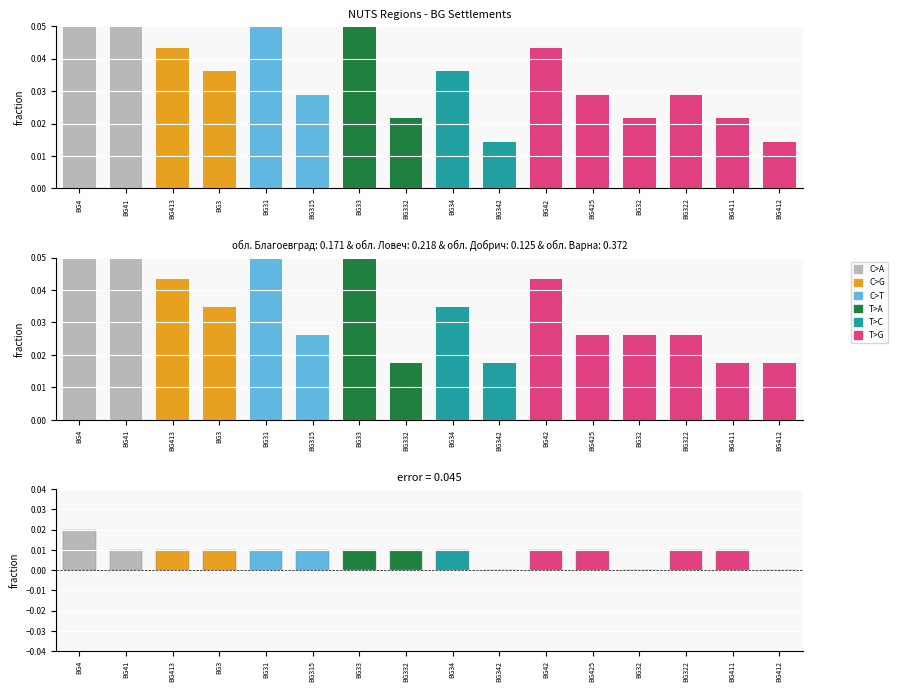

Is the value of counts at BG413 greater than the value of alt_counts at BG413?

No